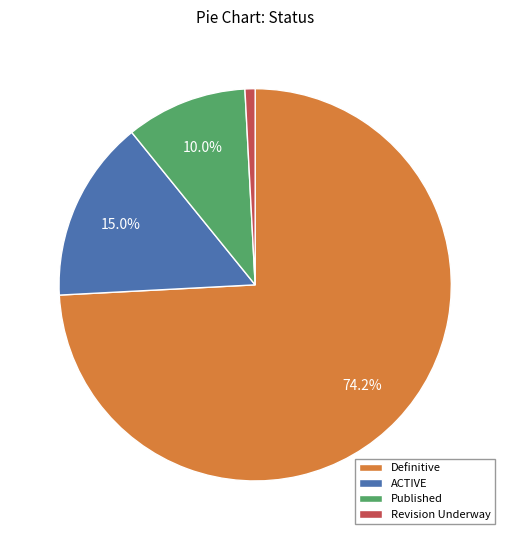

Rank the categories by value from lowest to highest.

Revision Underway, Published, ACTIVE, Definitive